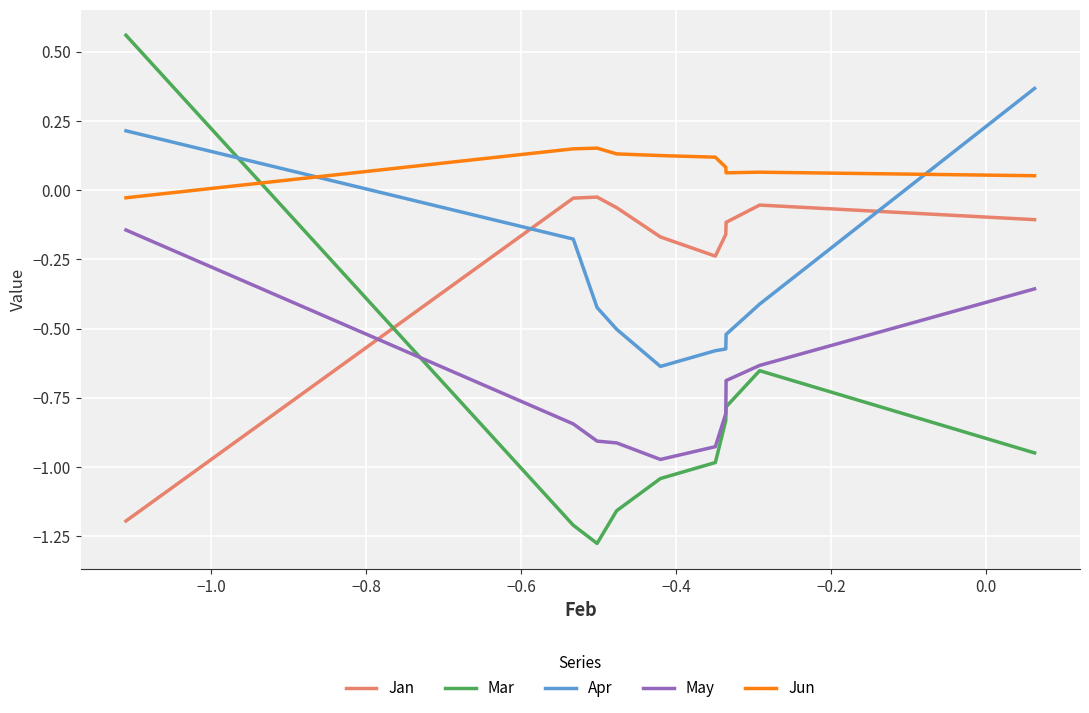

True or false: Jan and Jun intersect in this chart.

False